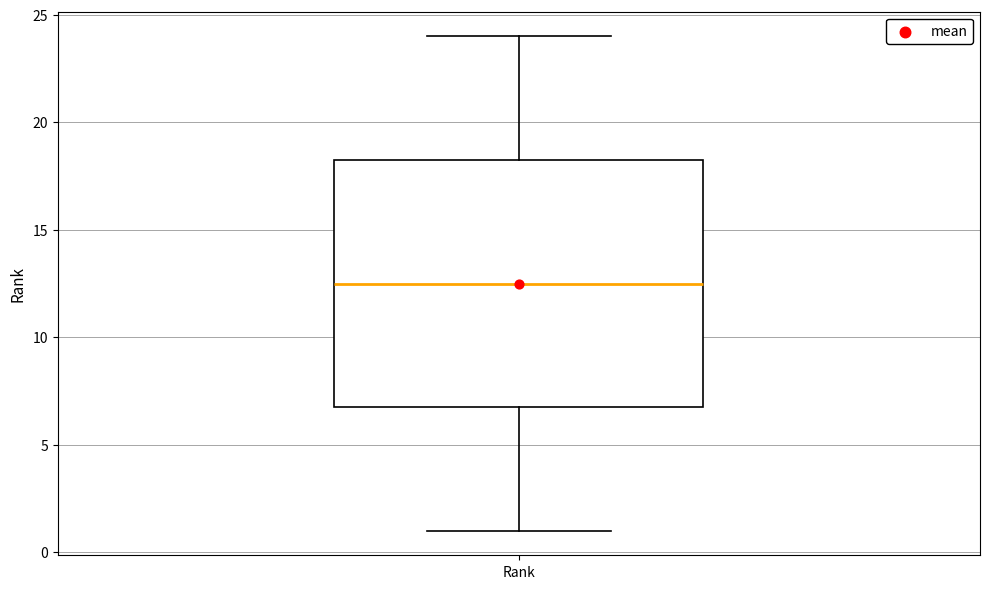

Read this box plot against the y-axis: the position of the median line, the range covered by the box, and the ends of both whiskers. The values are not printed on the chart, so give them approximately, as read against the axis.

median 12.5, box 7.0 to 18.5, whiskers 1.0 to 24.0